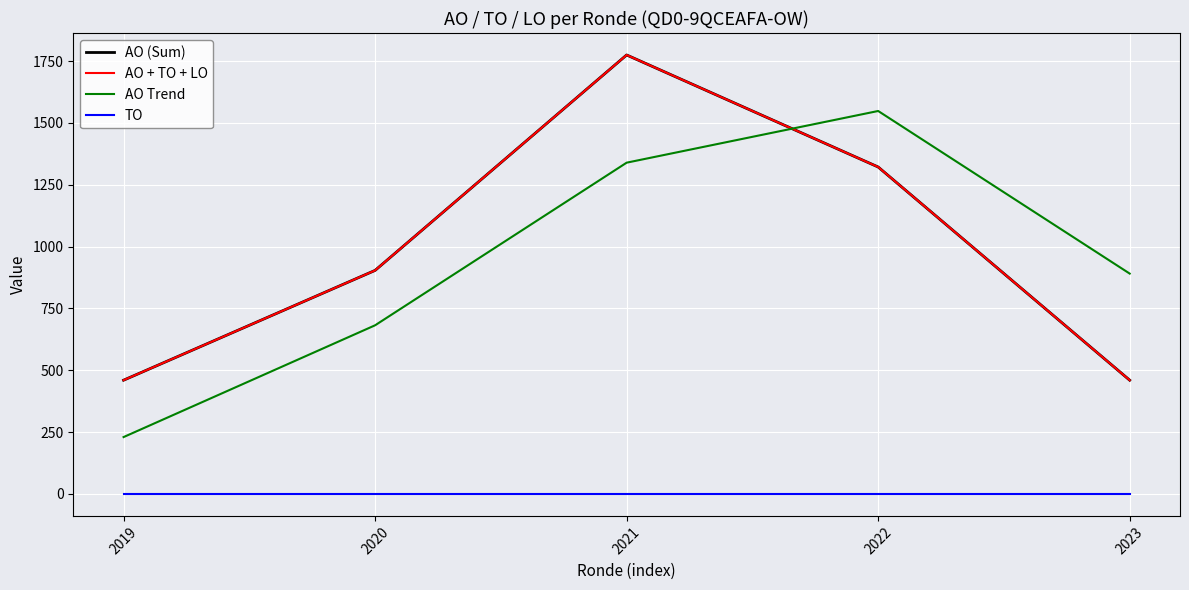

Does the chart have visible grid lines?

Yes